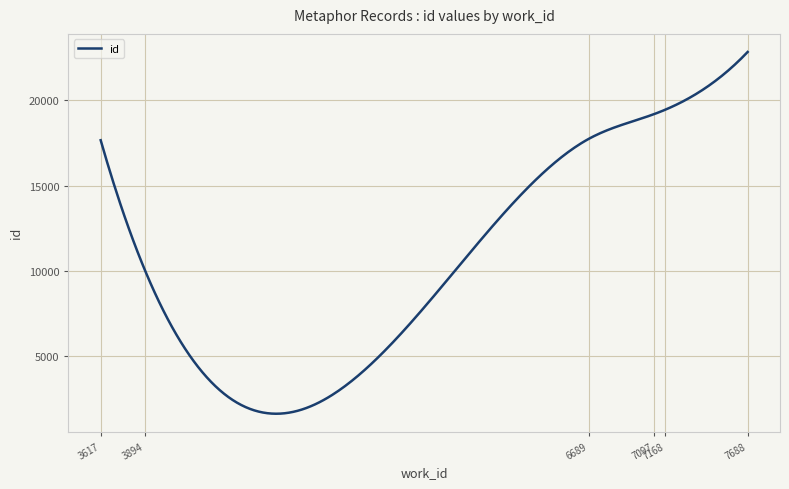

What is the minimum value shown in the chart?

1616.7